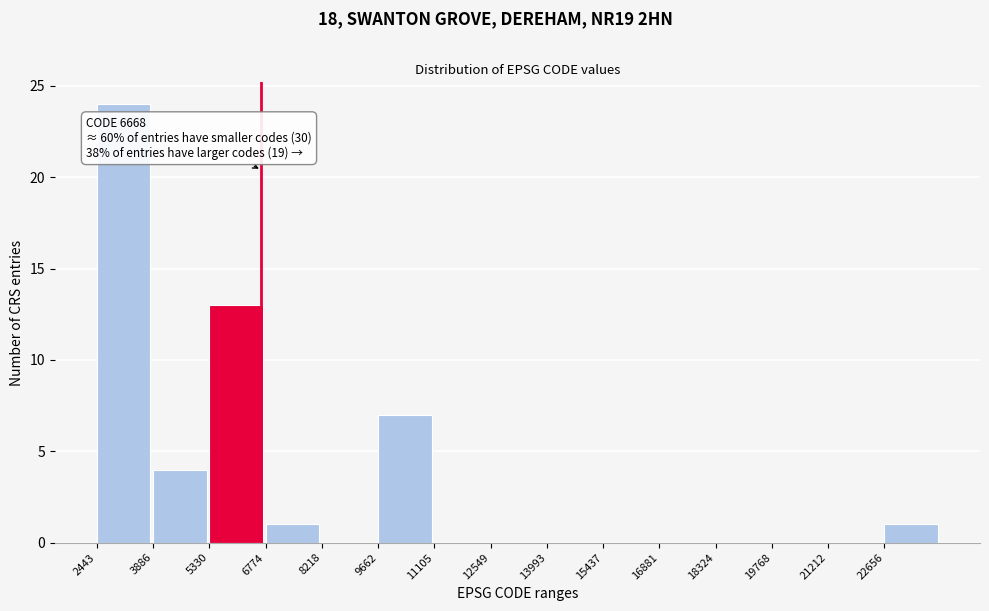

Which range on the x-axis has the tallest bar?

2400 to 3800